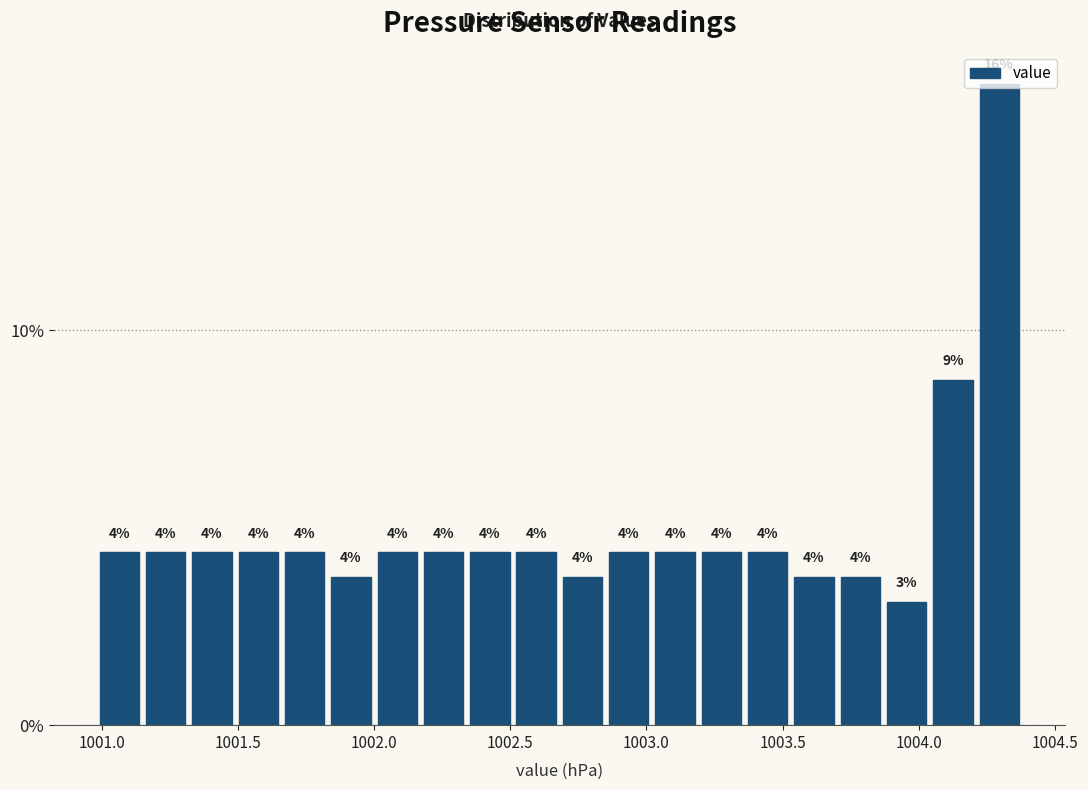

Around what value on the x-axis is the tallest bar? Give the approximate position of its centre, as read against the axis.

1004.30